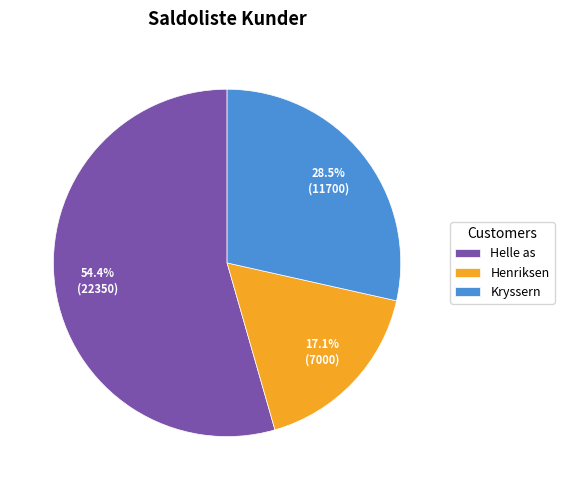

Which slice is the smallest?

Henriksen